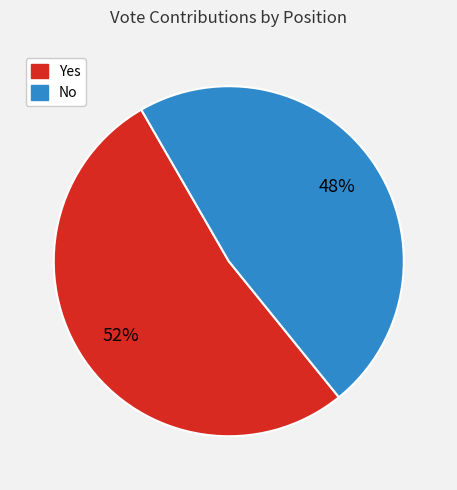

To the nearest percent, what is the average slice percentage?

50%